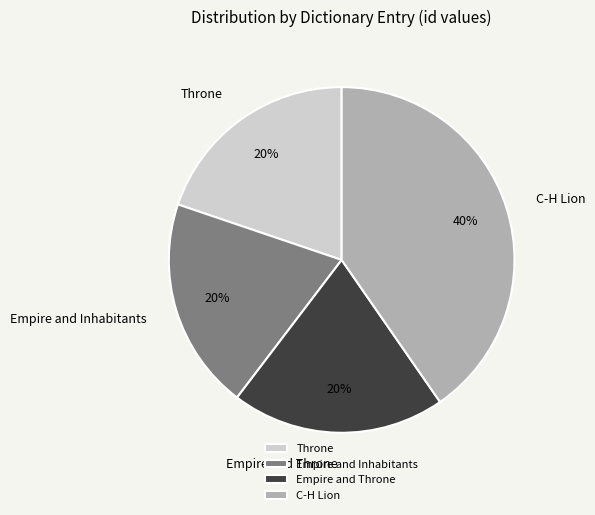

Approximately how many times larger is the value at Empire and Throne compared to Throne?

1.0